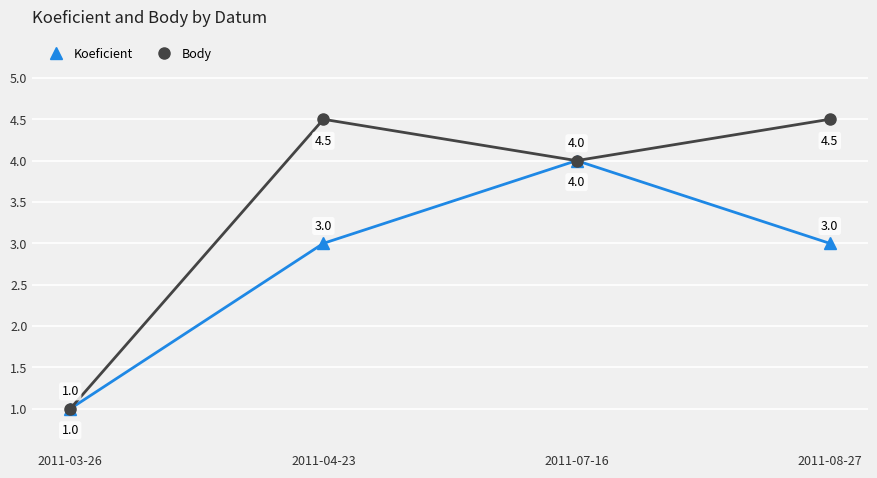

What is the minimum value for Koeficient?

1.0